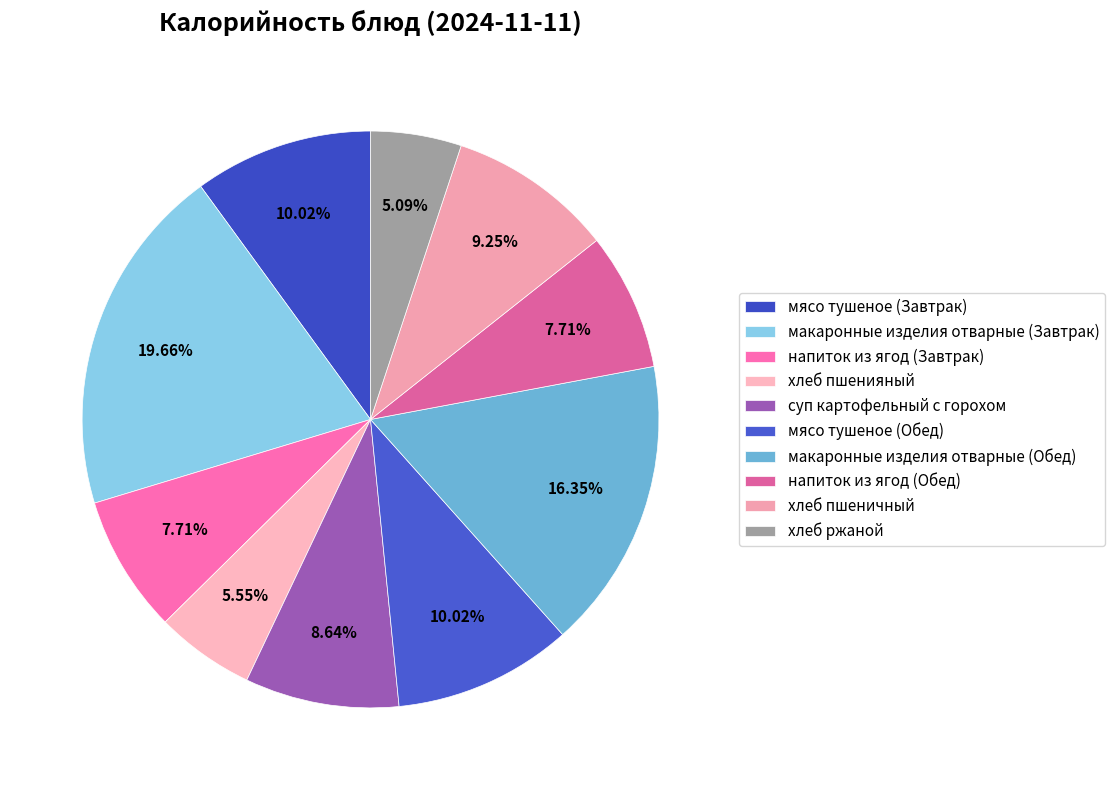

To the nearest percent, what is the average slice percentage?

10%